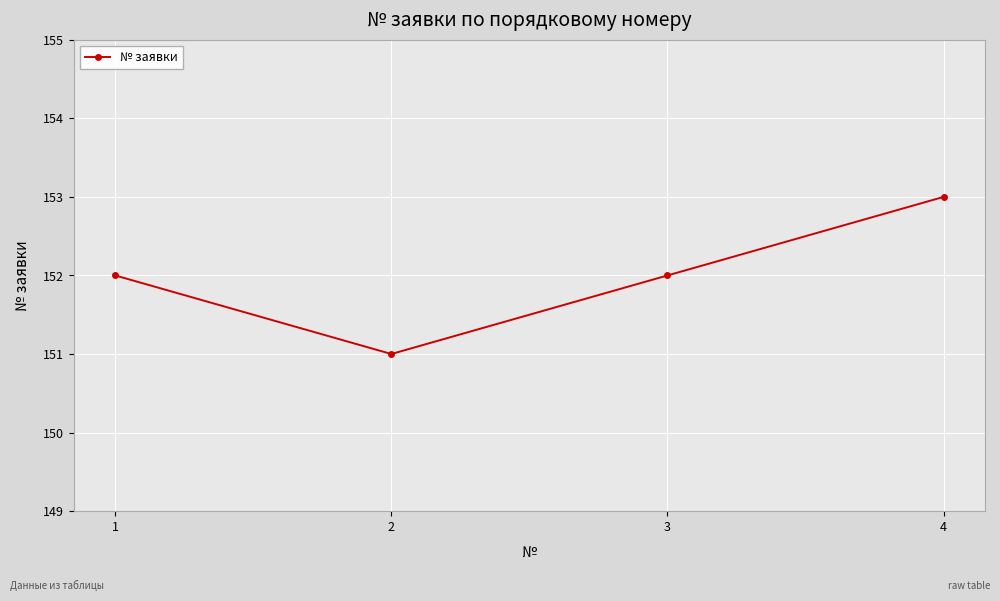

What is the value of the 2nd point from the left?

151